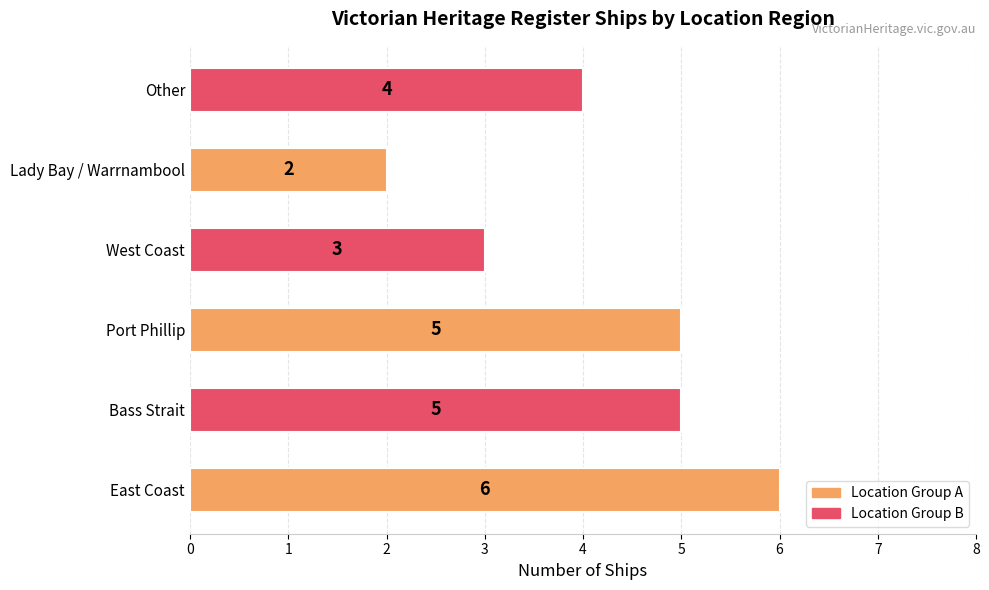

Between Port Phillip and West Coast, which is larger?

Port Phillip